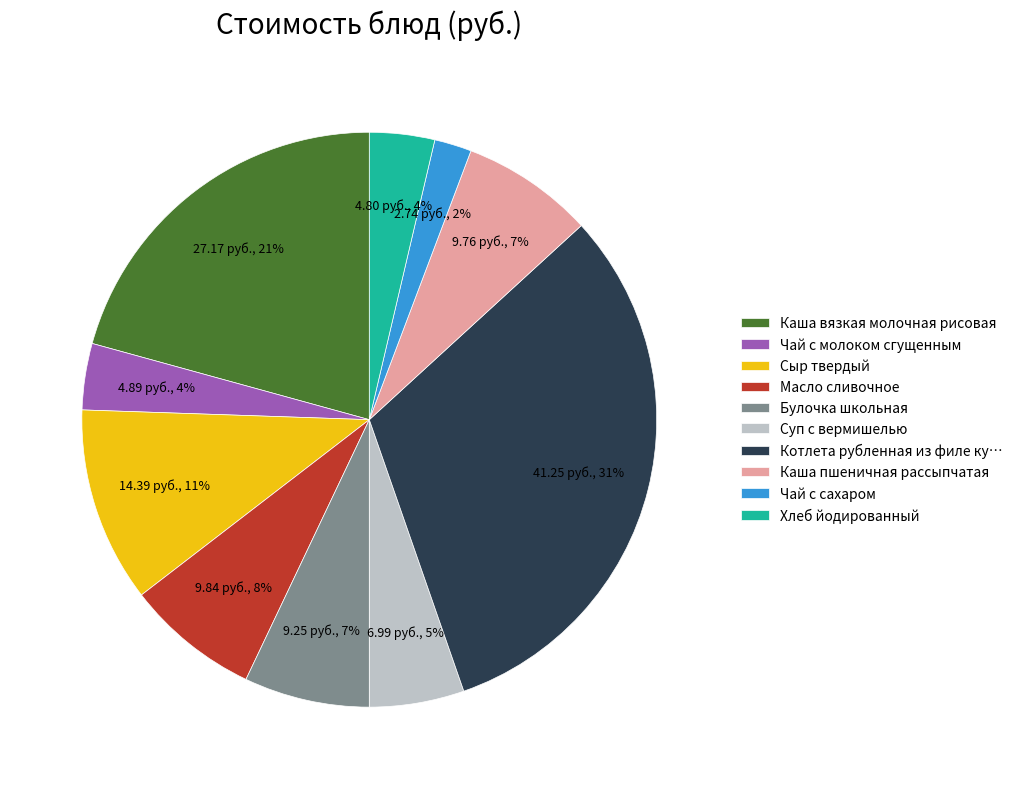

To the nearest percent, what percentage of the pie is Суп с вермишелью?

5%